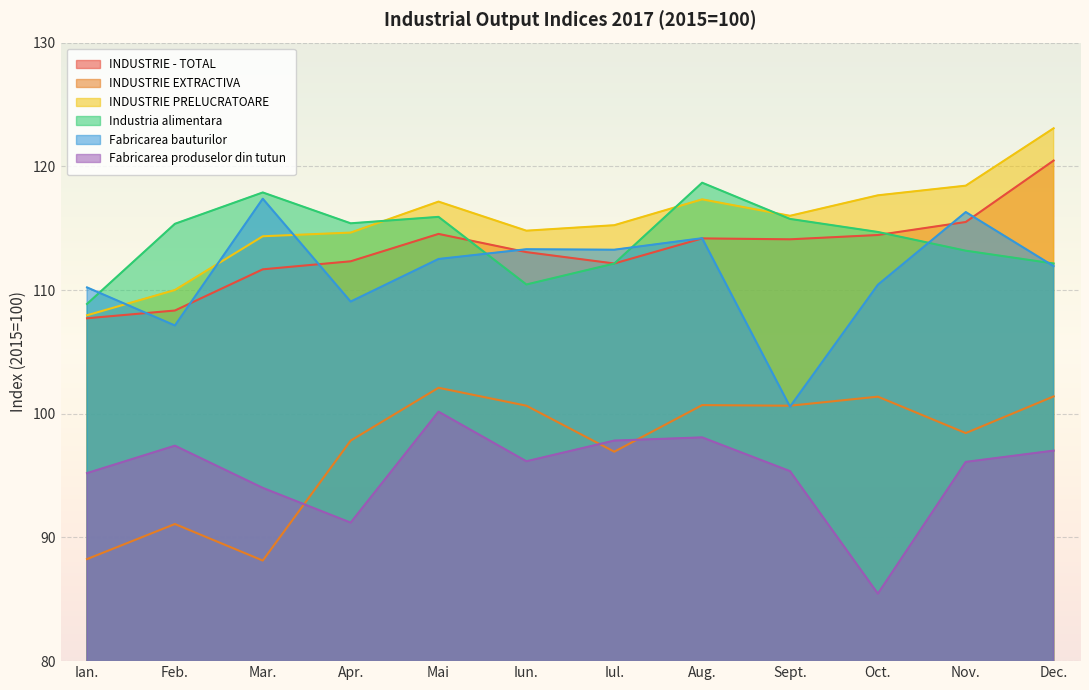

What is the difference between the second highest and minimum values in the Fabricarea bauturilor series?

15.7